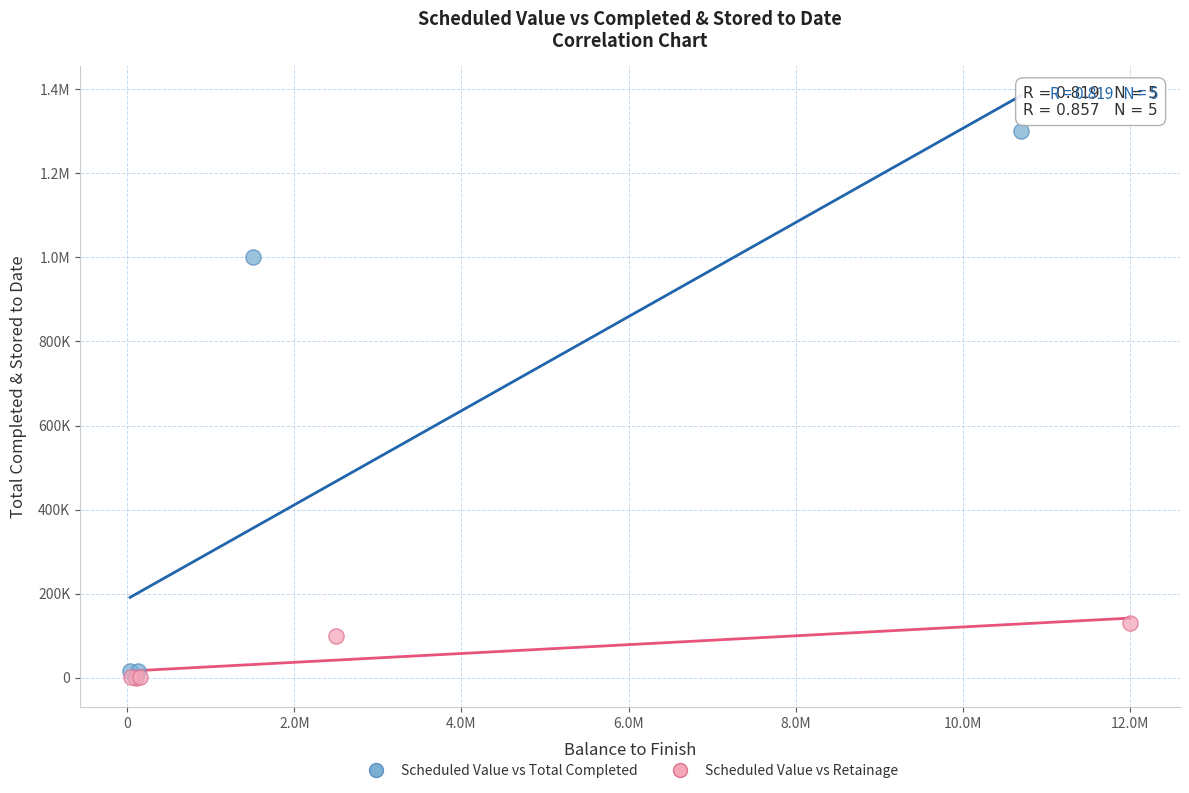

What are all the series names shown in the legend?

Scheduled Value vs Total Completed, Scheduled Value vs Retainage